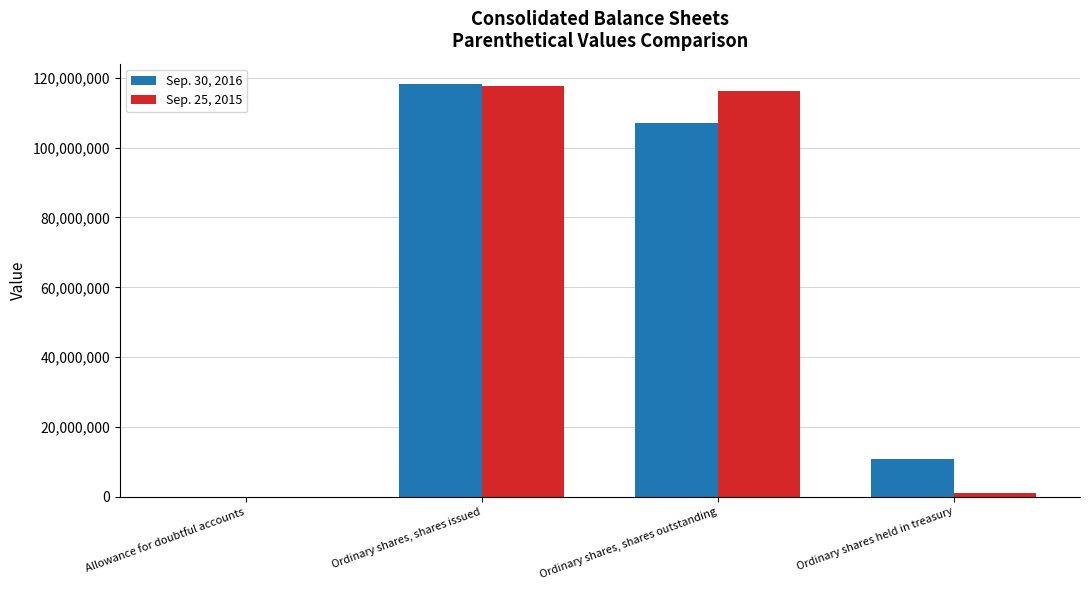

Reading left to right, extract all data points from this chart.

Sep. 30, 2016: Allowance for doubtful accounts=4.0	Ordinary shares, shares issued=118137197.0	Ordinary shares, shares outstanding=107167693.0	Ordinary shares held in treasury=10969604.0
Sep. 25, 2015: Allowance for doubtful accounts=3.6	Ordinary shares, shares issued=117513370.0	Ordinary shares, shares outstanding=116283149.0	Ordinary shares held in treasury=1230221.0